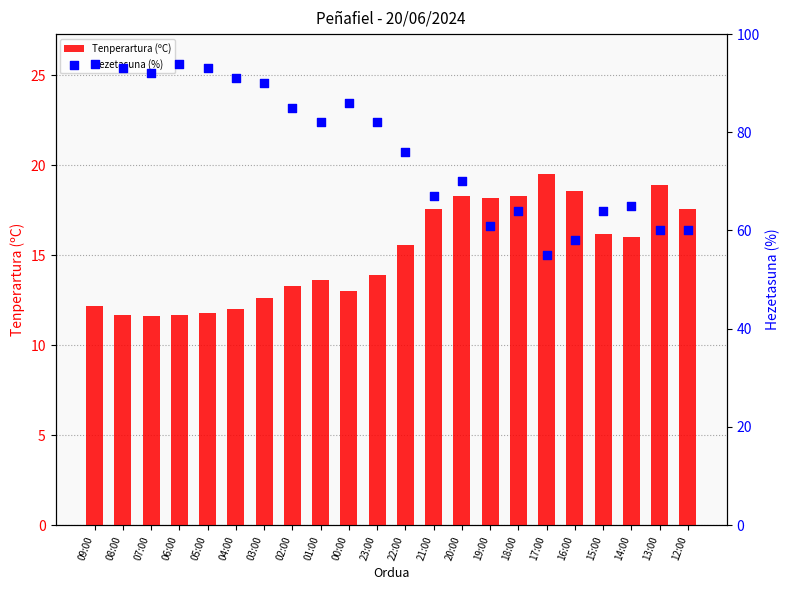

What is the total value across all series at 18:00?

82.3